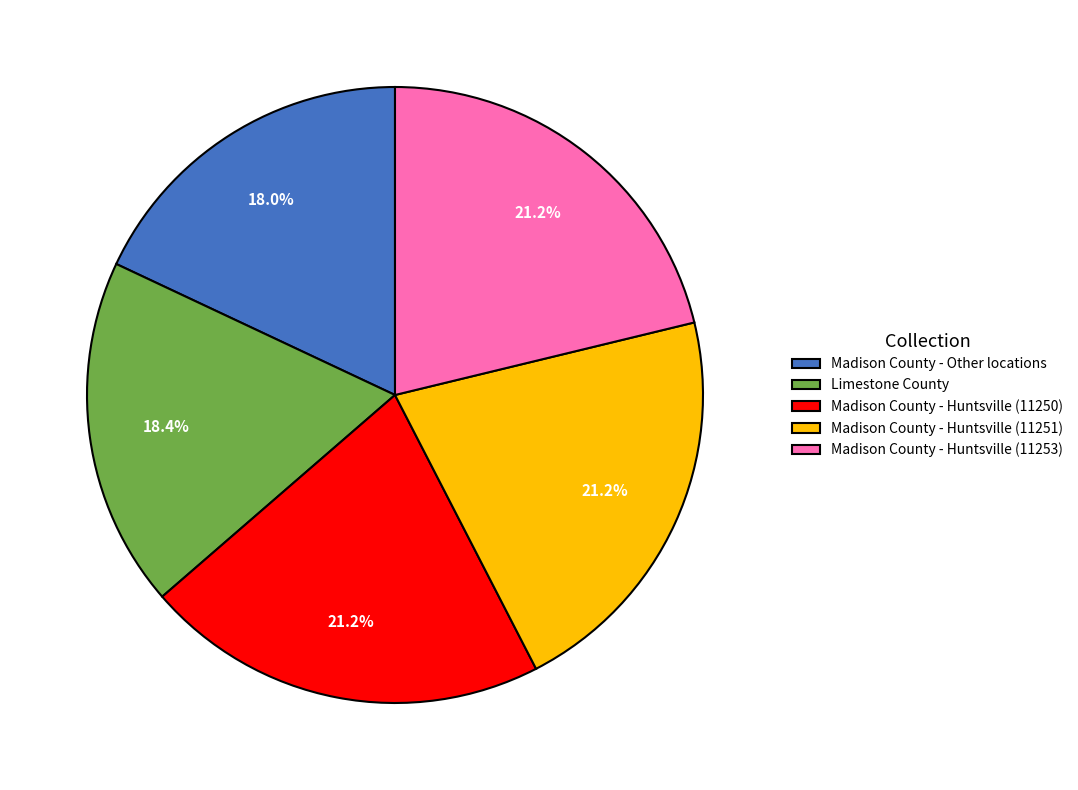

Approximately how many times larger is the value at Madison County - Other locations compared to Madison County - Huntsville (11251)?

0.8